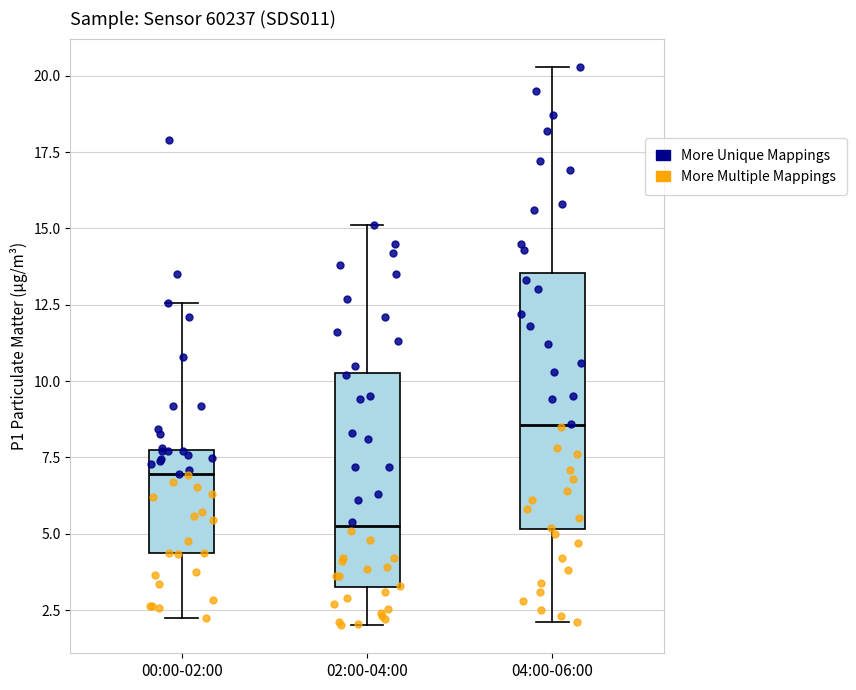

Reading left to right, transcribe this box plot: for each box, give where its median line is, the range the box spans, and where its two whiskers end, as read against the y-axis. The values are not printed on the chart, so give them approximately, as read against the axis.

00:00-02:00: median 7.0, box 4.5 to 7.5, whiskers 2.5 to 12.5
02:00-04:00: median 5.5, box 3.5 to 10.5, whiskers 2.0 to 15.0
04:00-06:00: median 8.5, box 5.0 to 13.5, whiskers 2.0 to 20.5